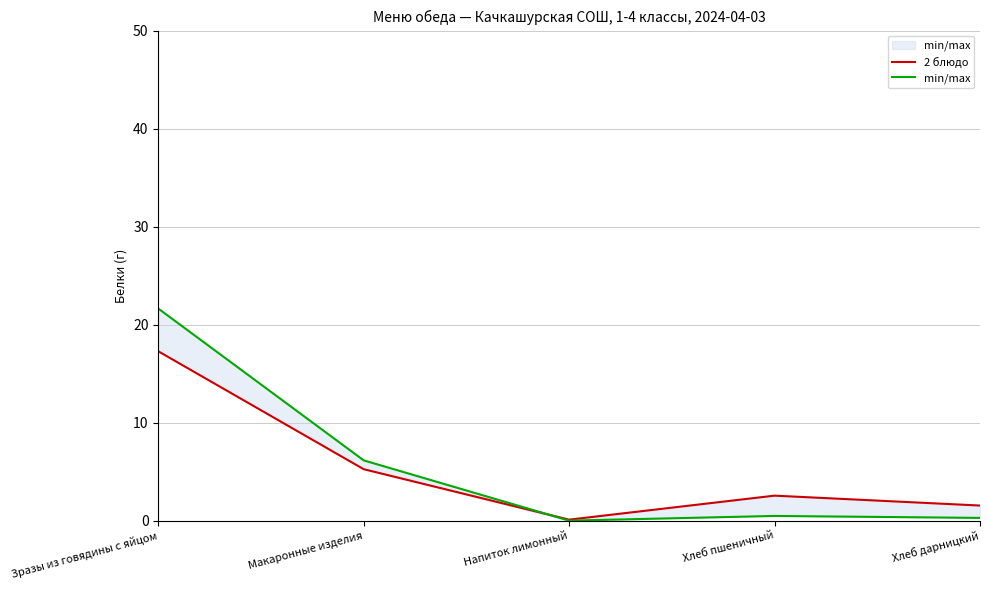

What is the difference between the min/max values at Зразы из говядины с яйцом and Напиток лимонный?

21.6